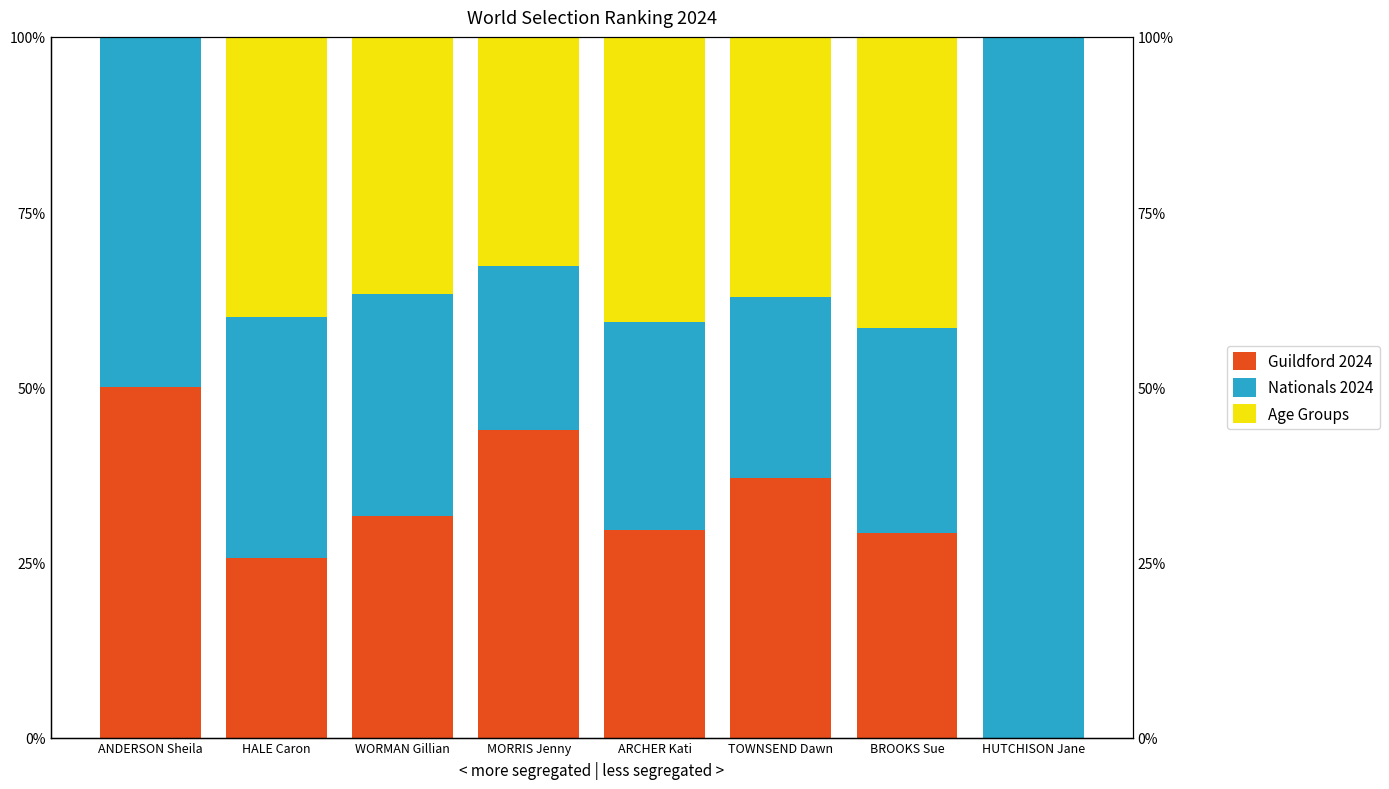

What is the value of the Guildford 2024 bar at the 4th from the left?

43.9